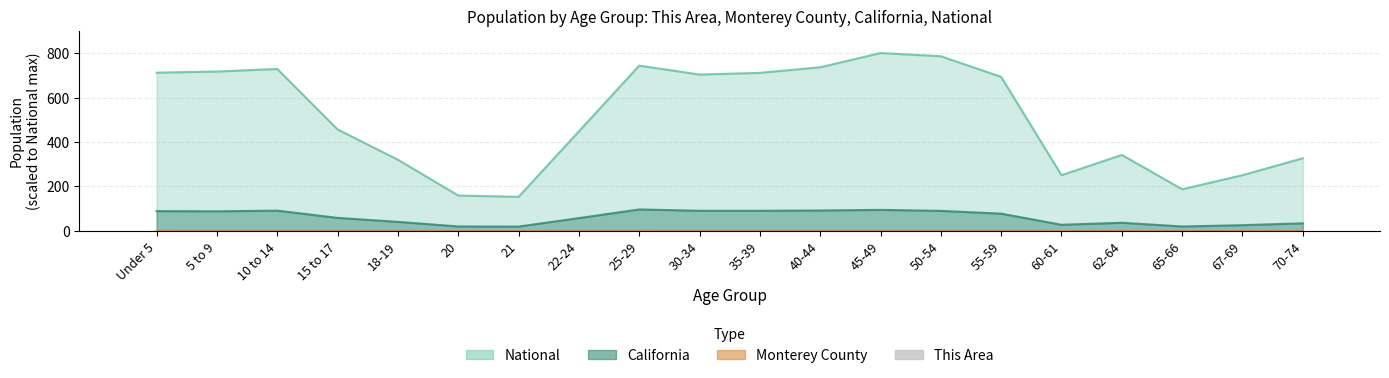

Are the bars horizontal?

No